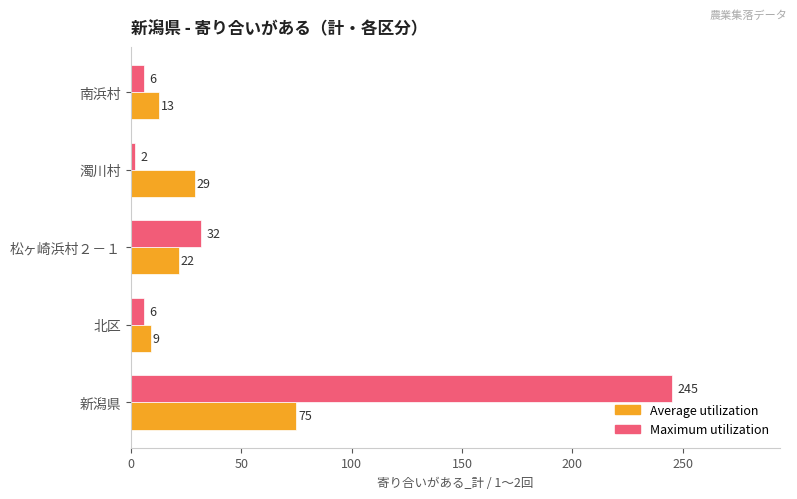

Which series has the largest total across all categories?

Maximum utilization